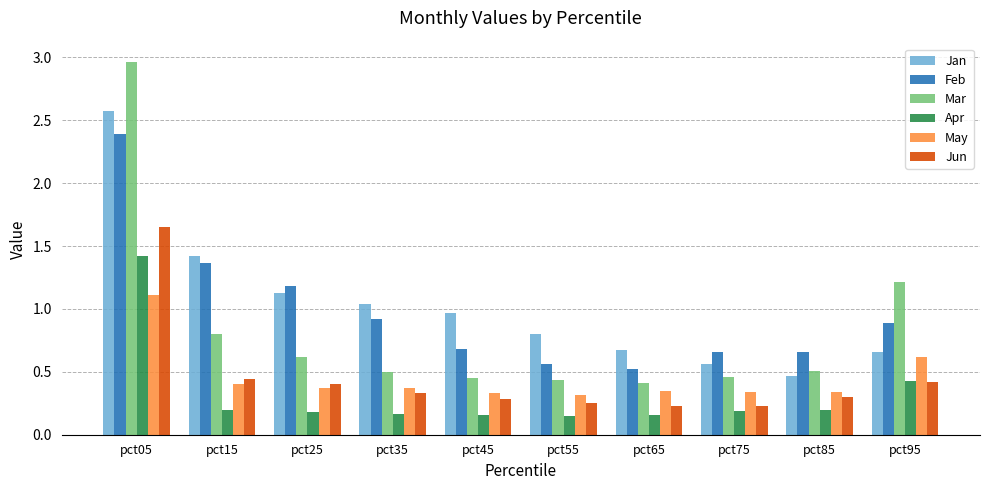

At pct75, list the series in order from largest to smallest.

Feb, Jan, Mar, May, Jun, Apr